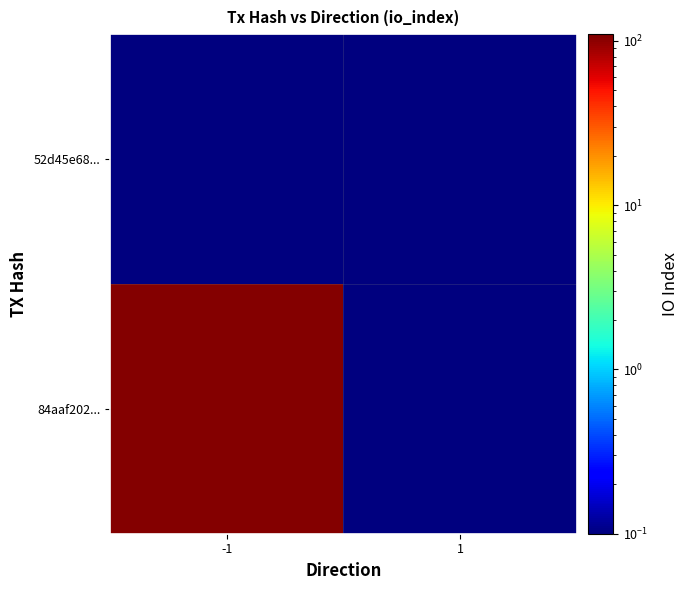

At which category is the sum across all series the highest?

-1